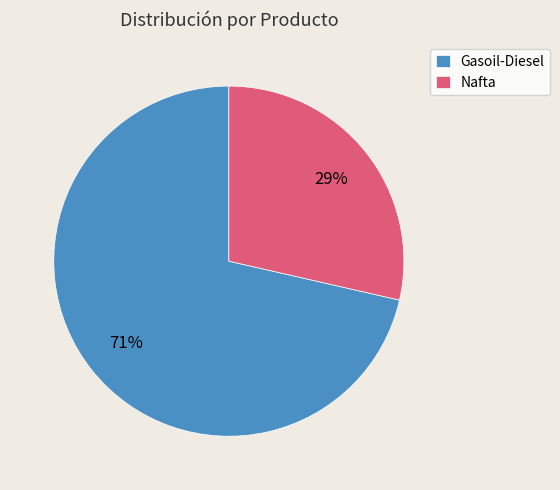

To the nearest percent, what is the average slice percentage?

50%